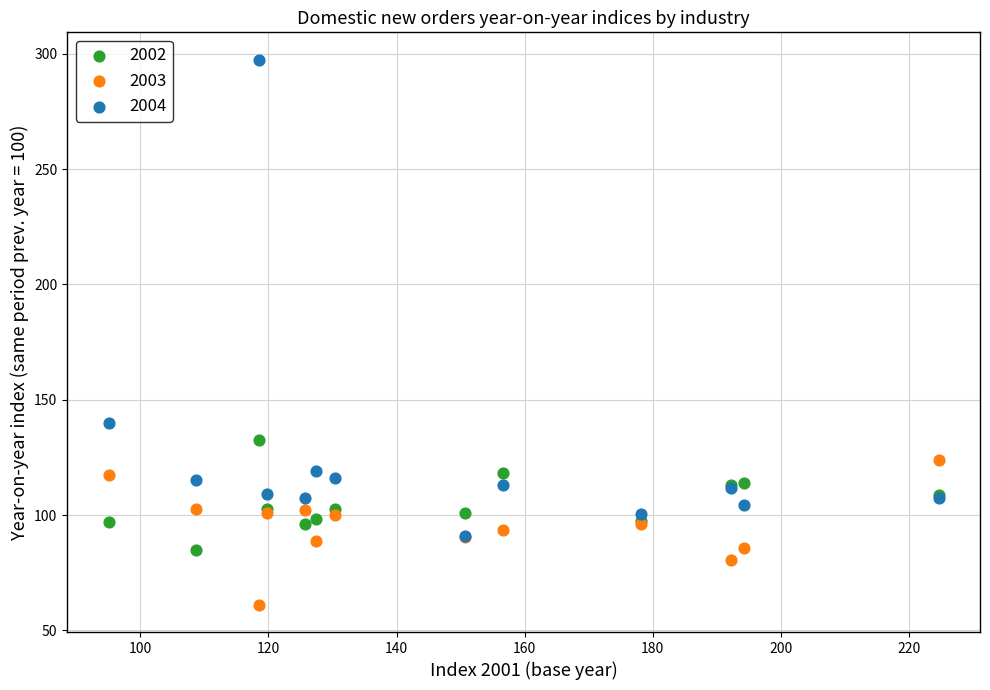

What are all the series names shown in the legend?

2002, 2003, 2004